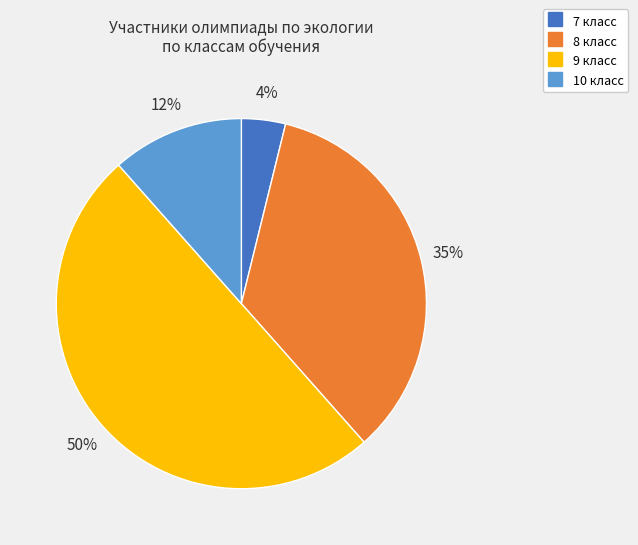

The 8 класс slice represents 35% of the pie. True or false?

True